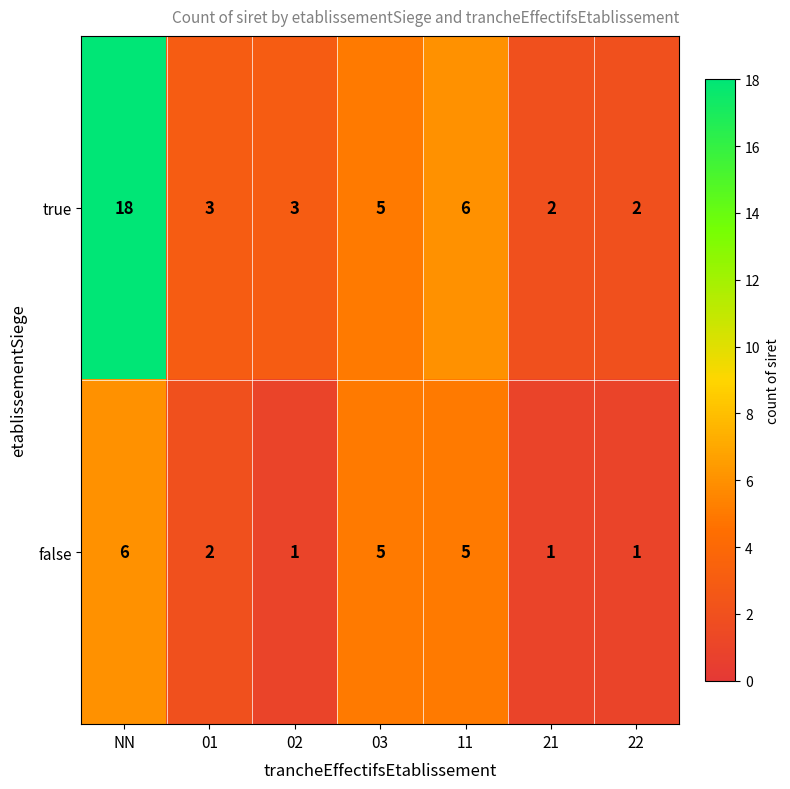

What is the maximum value shown in the chart?

18